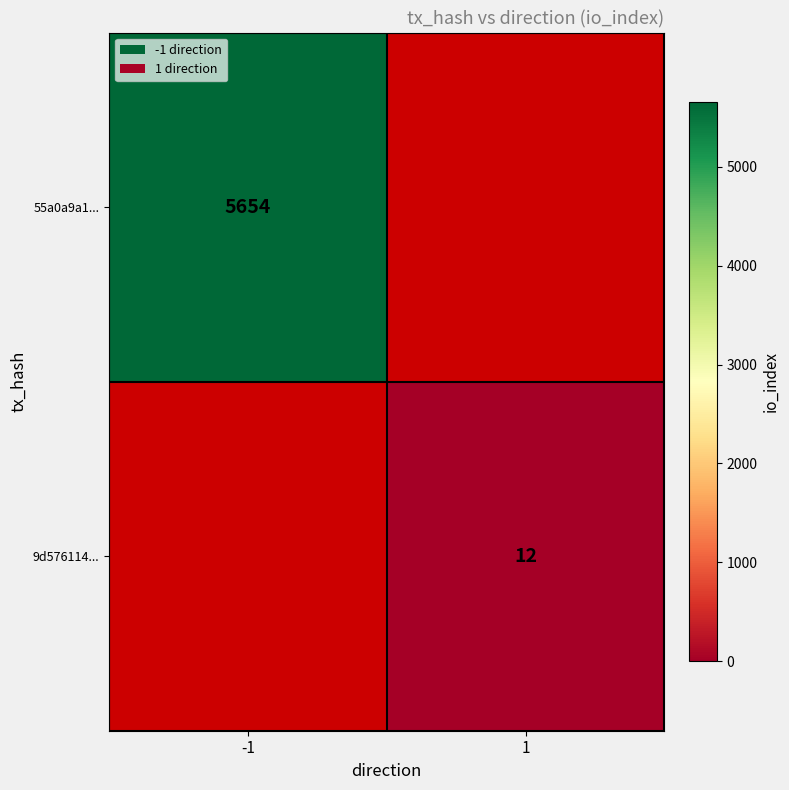

The 55a0a9a1... series shows 5654 at -1. True or false?

True